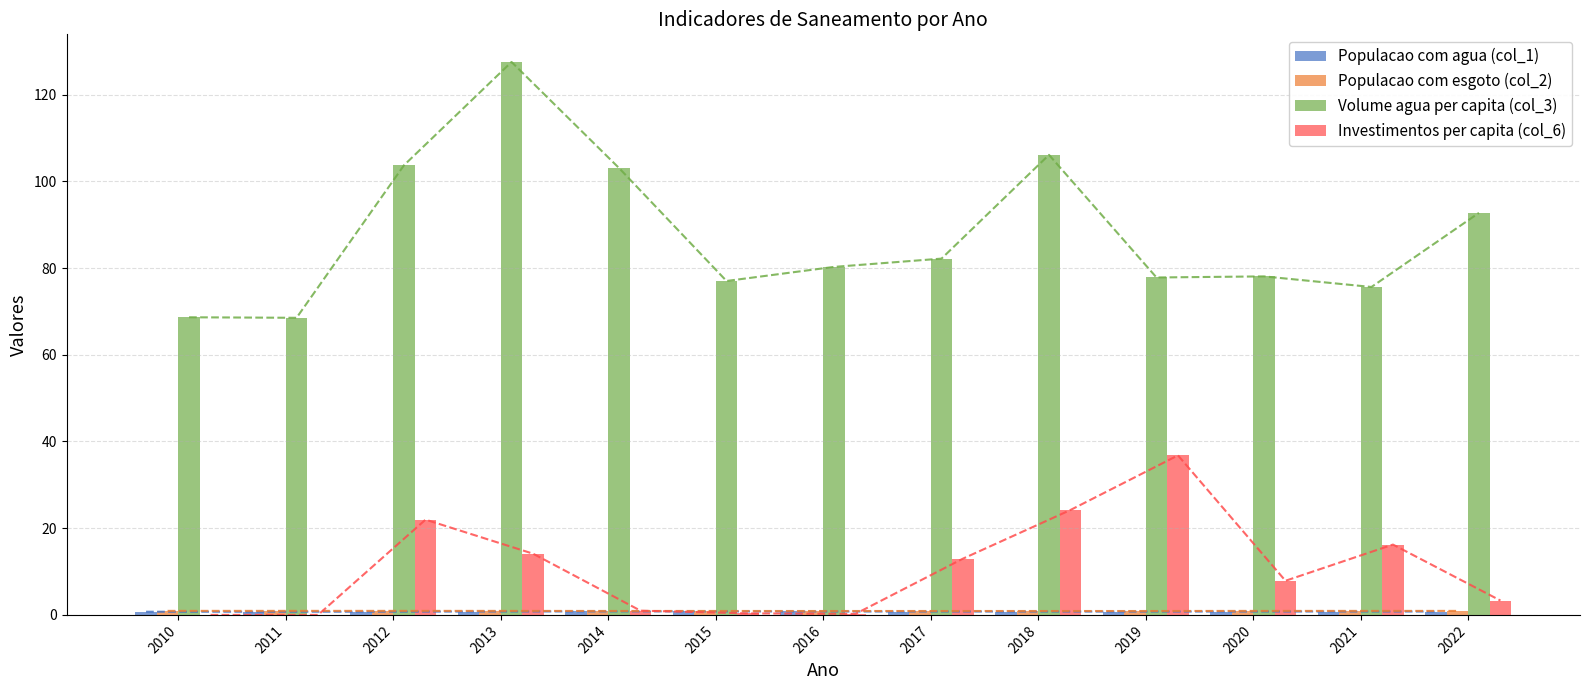

How many values in the Investimentos per capita (col_6) series exceed 7?

7